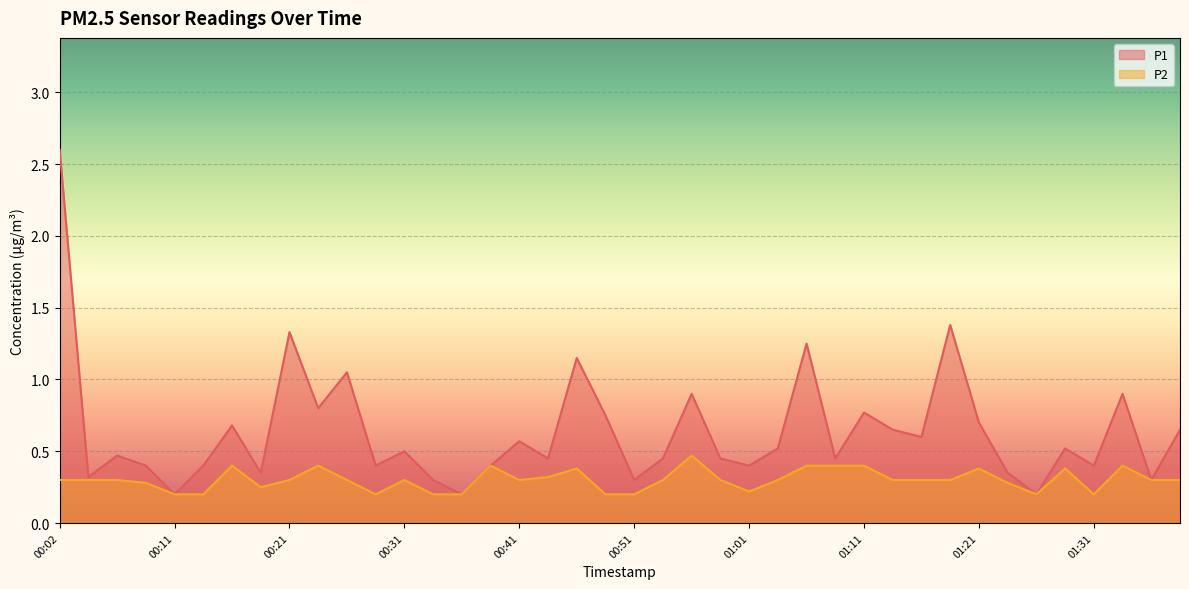

Rank the series by their average value, from lowest to highest.

P2, P1